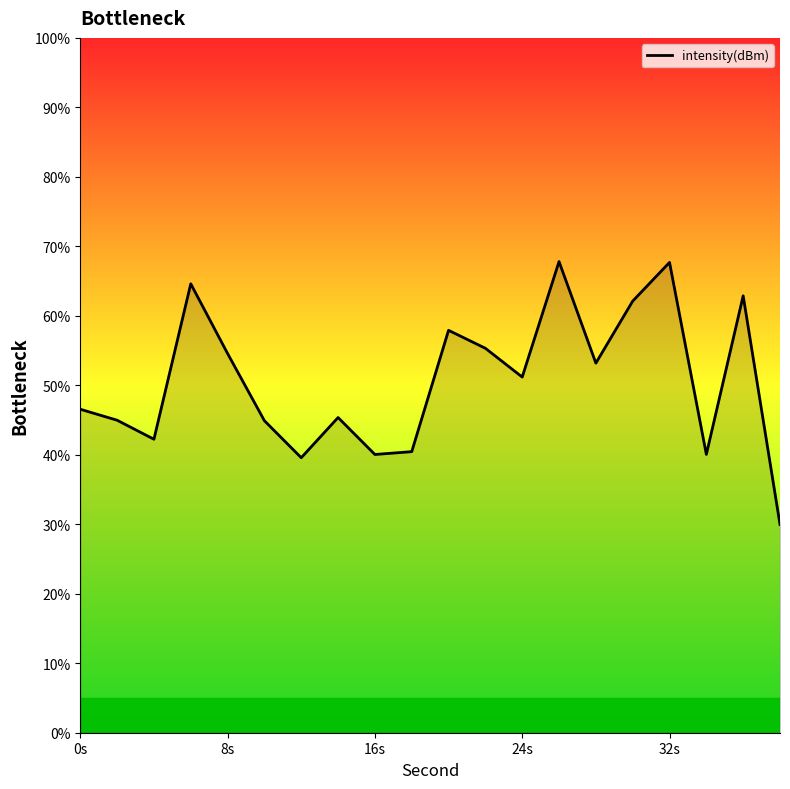

What is the minimum value shown in the chart?

30.0